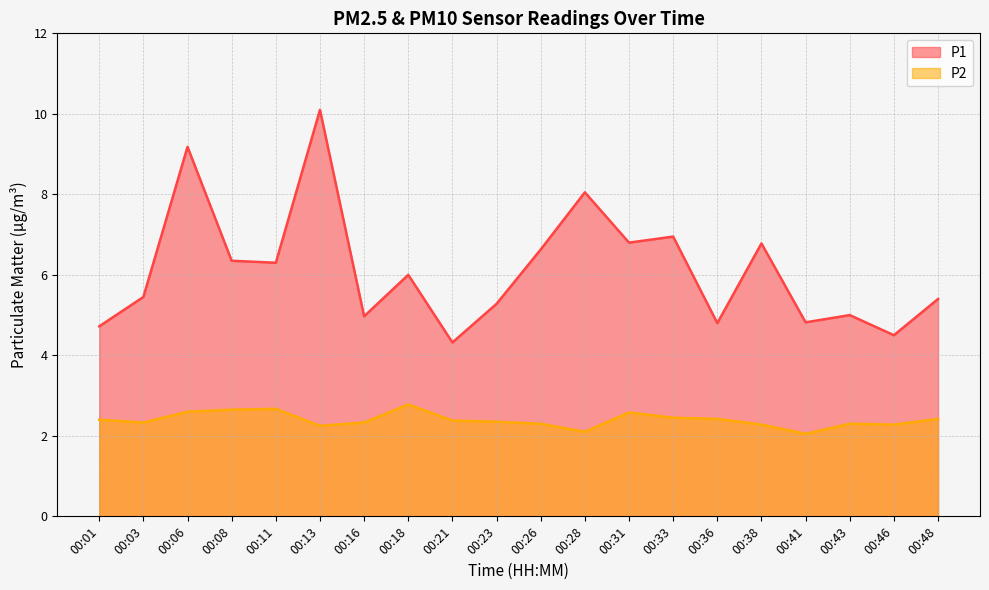

List the series in order of their overall mean, highest first.

P1, P2